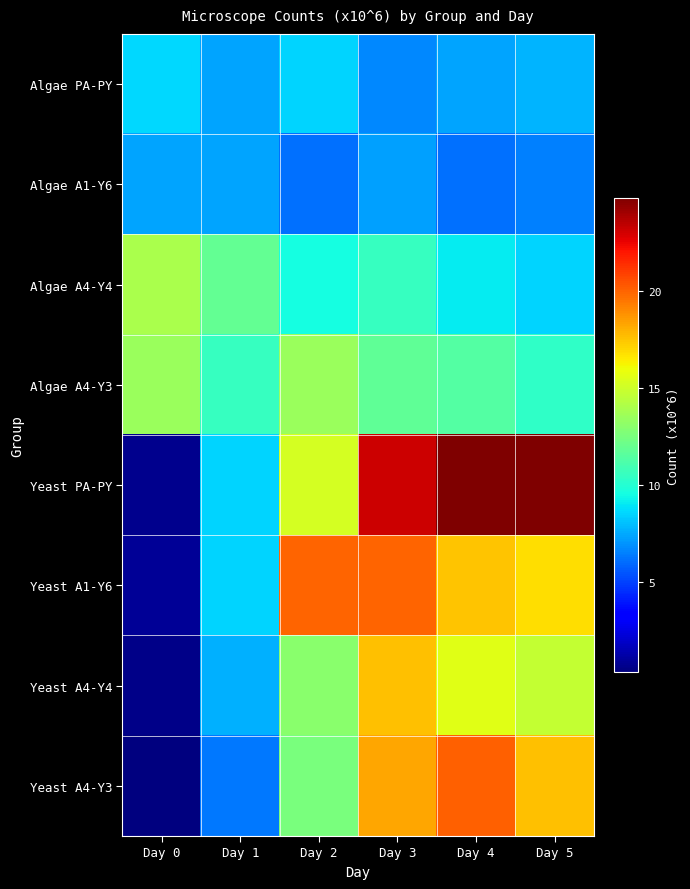

Reading left to right, what are all the values shown in this chart?

Algae PA-PY: Day 0=8.6	Day 1=7.4	Day 2=8.6	Day 3=6.8	Day 4=7.4	Day 5=7.8
Algae A1-Y6: Day 0=7.4	Day 1=7.4	Day 2=6.1	Day 3=7.3	Day 4=6.1	Day 5=6.5
Algae A4-Y4: Day 0=13.9	Day 1=11.9	Day 2=9.6	Day 3=10.5	Day 4=9.1	Day 5=8.5
Algae A4-Y3: Day 0=13.5	Day 1=10.6	Day 2=13.5	Day 3=11.8	Day 4=11.4	Day 5=10.4
Yeast PA-PY: Day 0=0.7	Day 1=8.5	Day 2=15.2	Day 3=23.1	Day 4=24.8	Day 5=24.8
Yeast A1-Y6: Day 0=0.9	Day 1=8.5	Day 2=20.0	Day 3=20.0	Day 4=17.5	Day 5=16.9
Yeast A4-Y4: Day 0=0.6	Day 1=7.7	Day 2=13.0	Day 3=17.6	Day 4=15.6	Day 5=14.8
Yeast A4-Y3: Day 0=0.4	Day 1=6.4	Day 2=12.5	Day 3=18.2	Day 4=20.1	Day 5=17.6